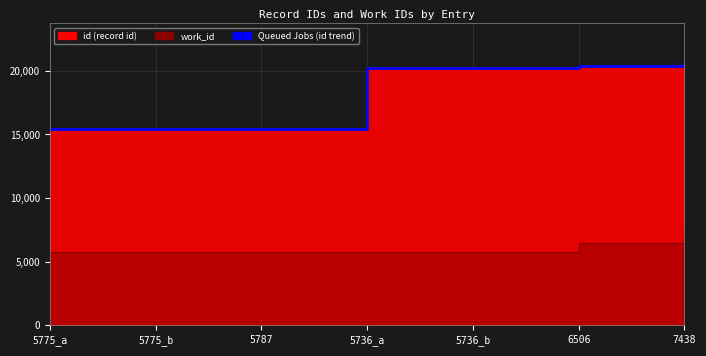

Reading right to left, transcribe all the data shown in this chart.

7438=20630	6506=20347	5736_b=20262	5736_a=20249	5787=15441	5775_b=15402	5775_a=15395